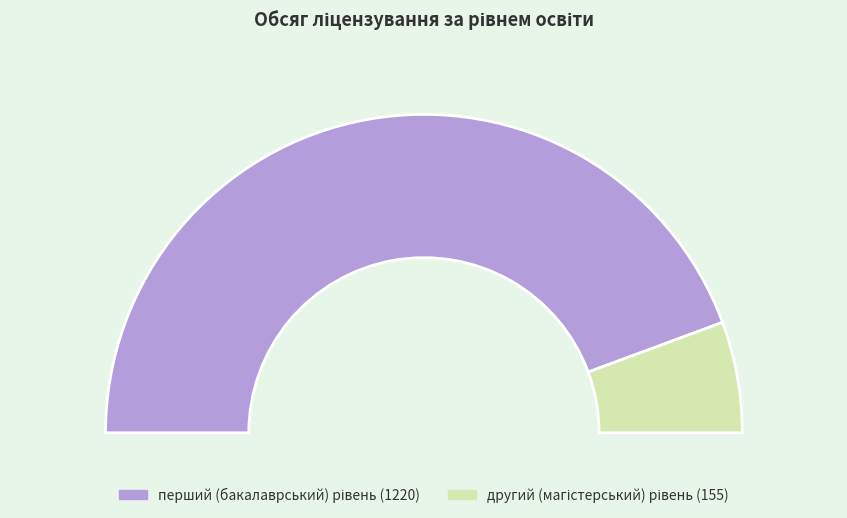

What is the smallest slice in the pie chart?

другий (магістерський) рівень